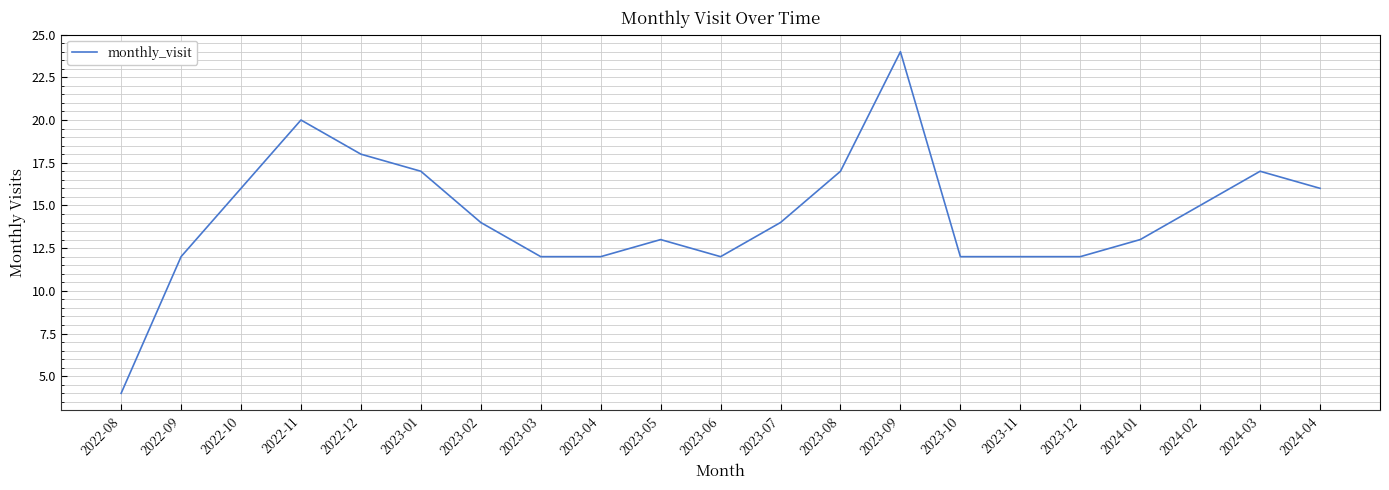

What position from the left is 2023-09?

14